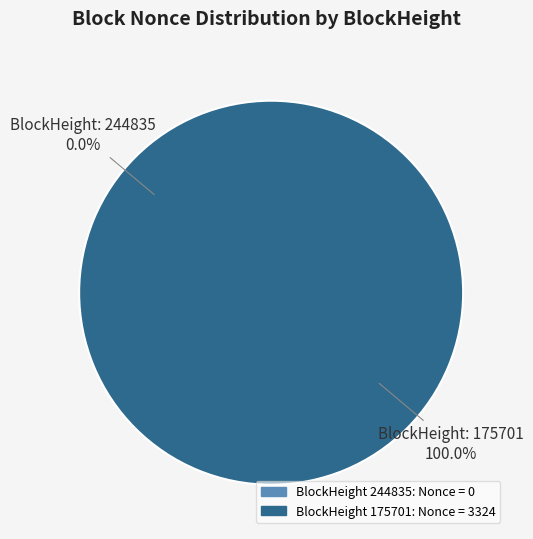

Rank the categories by value from lowest to highest.

244835, 175701